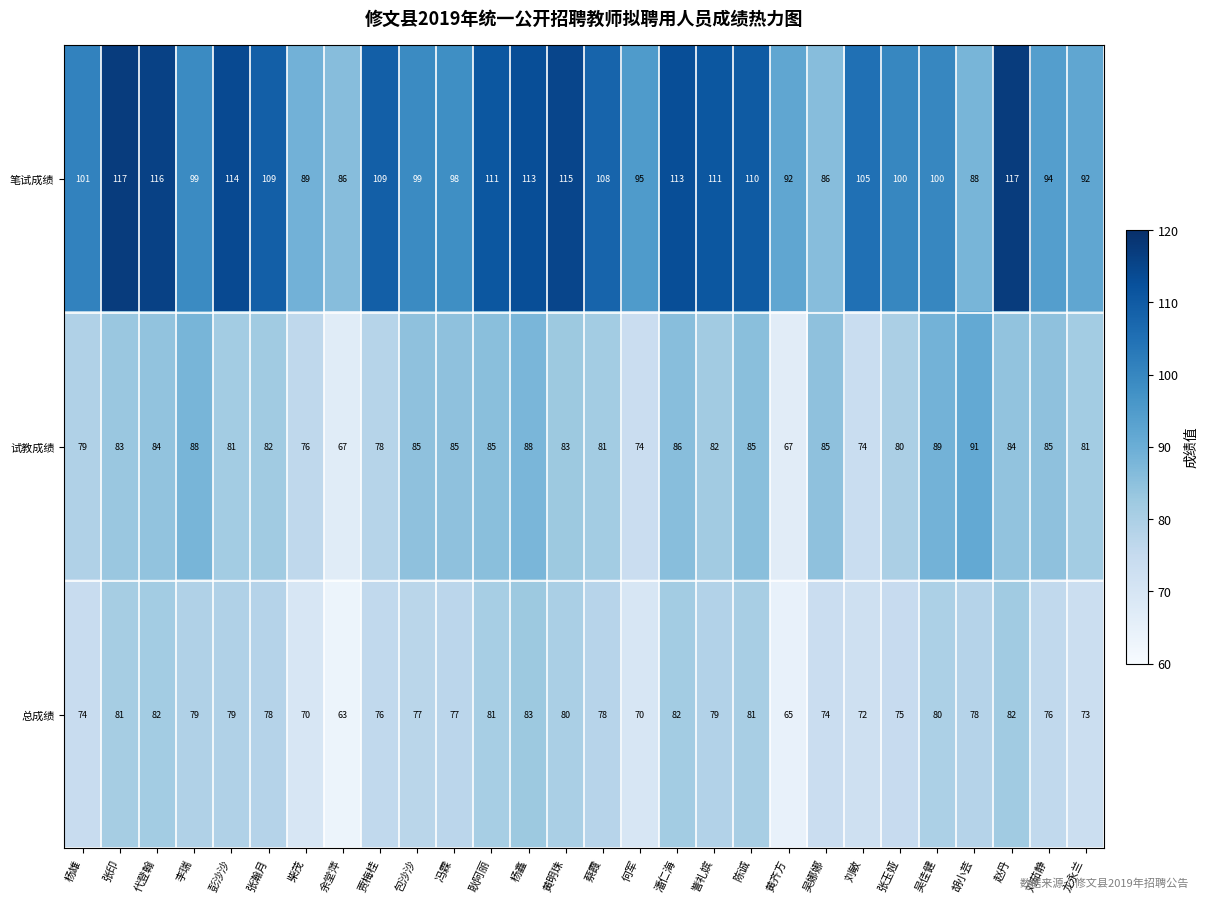

Count the number of data series in this chart.

3